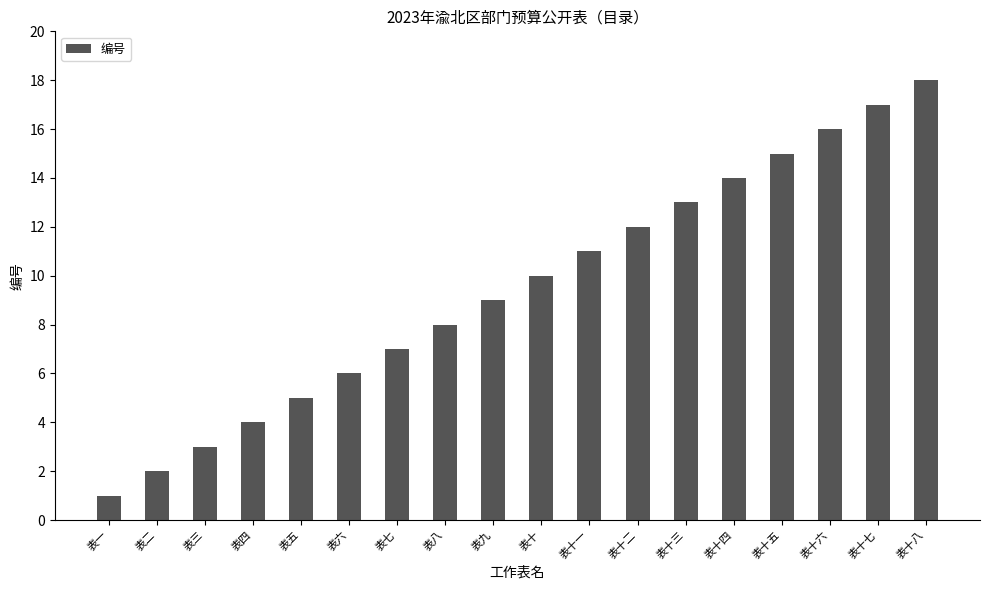

What is the sum of all values?

171